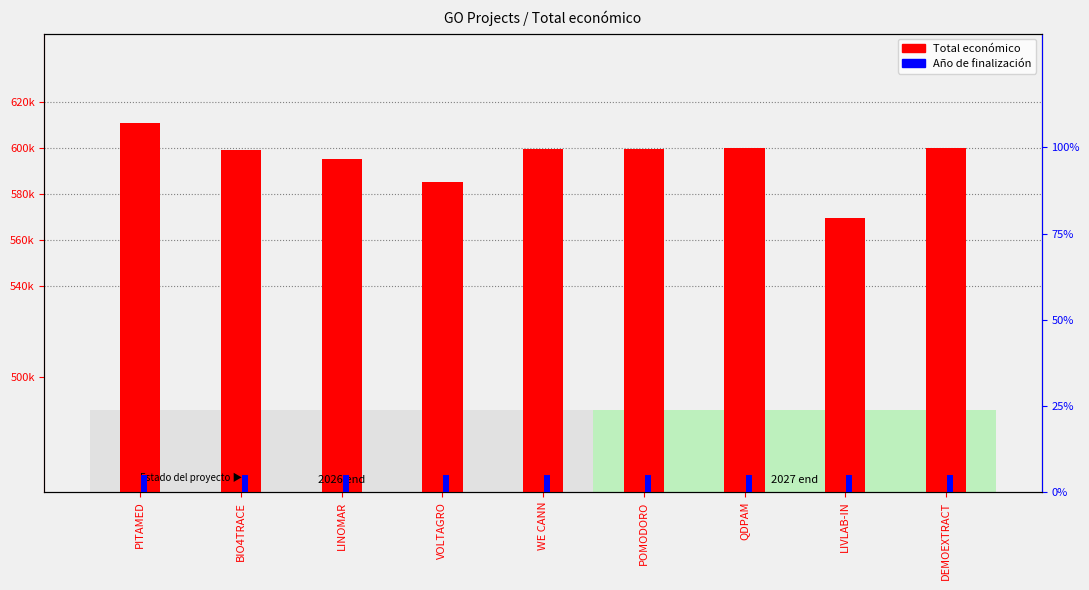

What is the average value of the Año de finalización series?

5